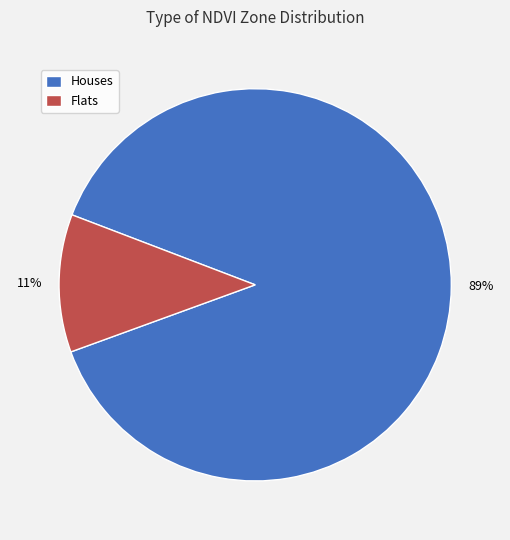

To the nearest percent, what is the combined percentage of Flats and Houses?

100%